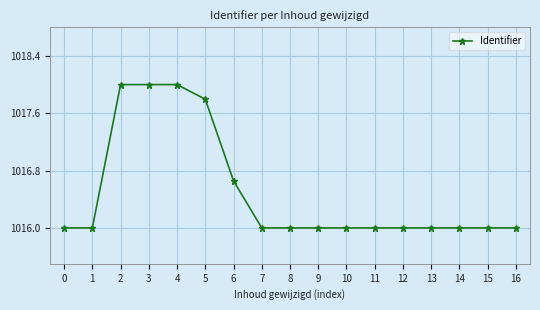

True or false: there are more than 0 points higher than both neighbors.

True